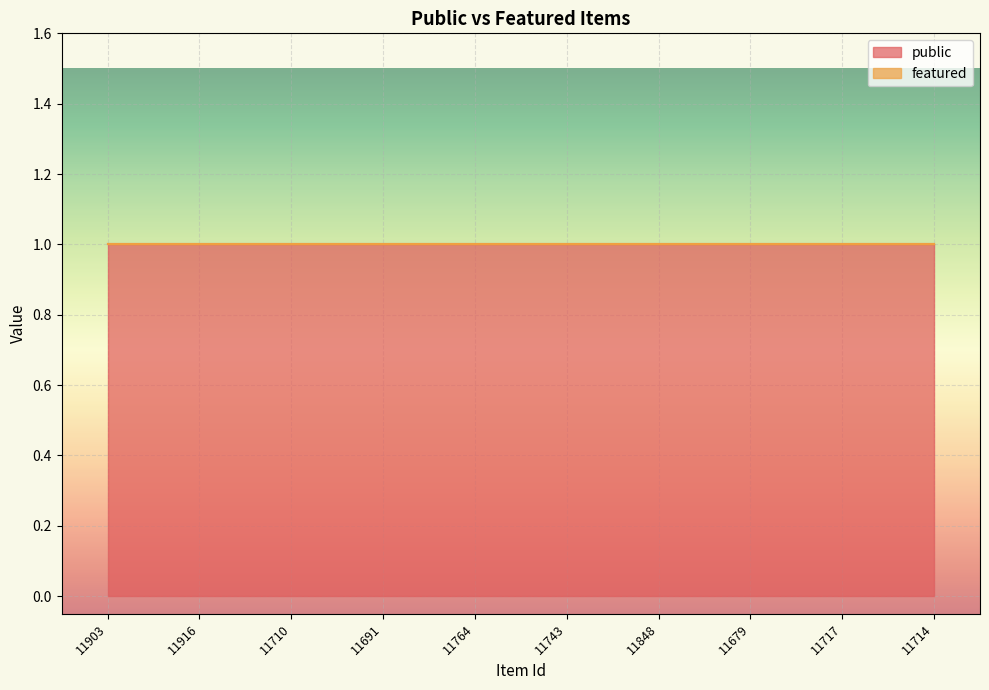

The value of featured at 11916 is 0. True or false?

True